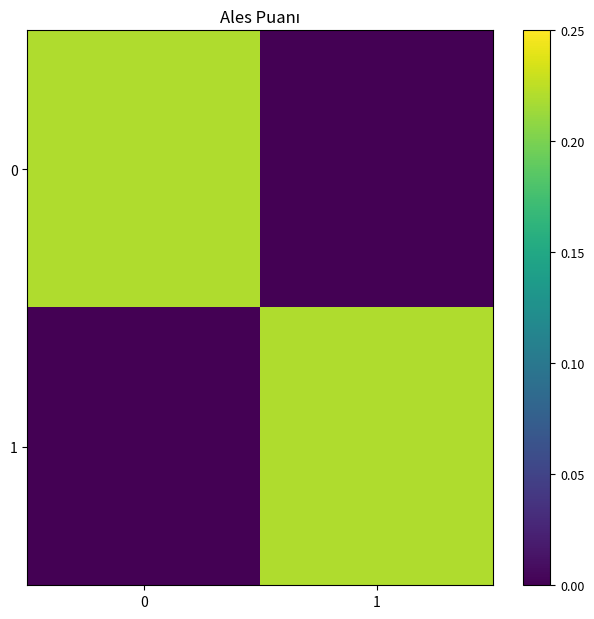

Reading left to right, transcribe all the data shown in this chart.

0: 0=0.2	1=0.0
1: 0=0.0	1=0.2